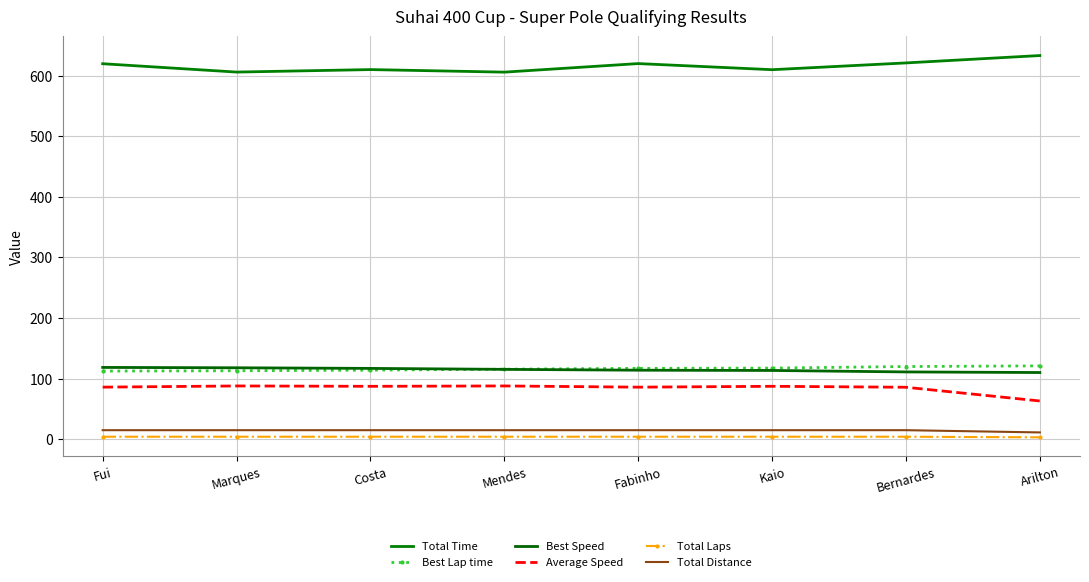

Which series has the largest total across all categories?

Total Time